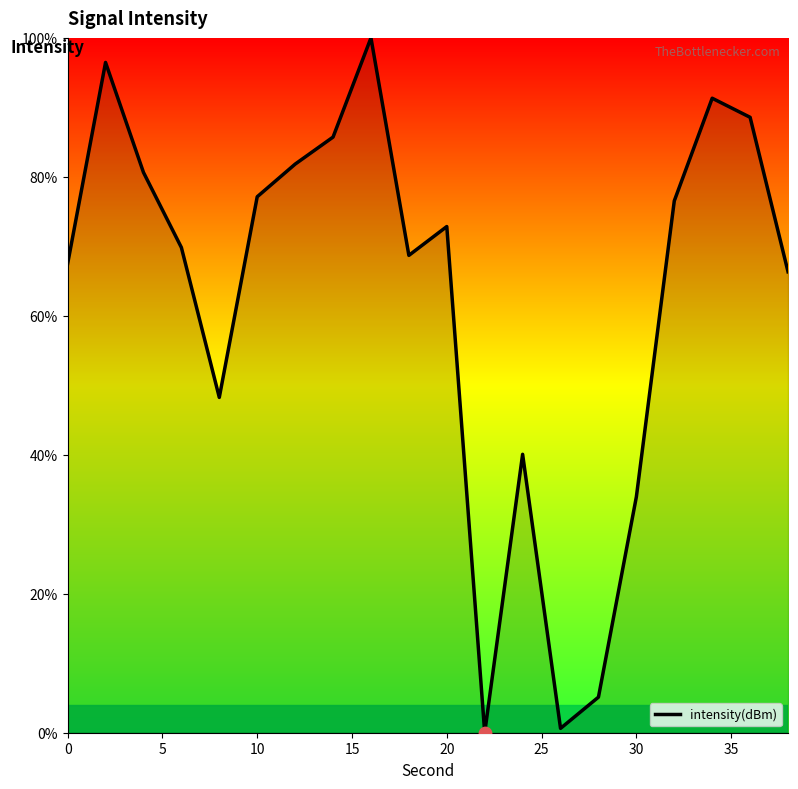

What is the difference between the maximum and minimum values?

100.0